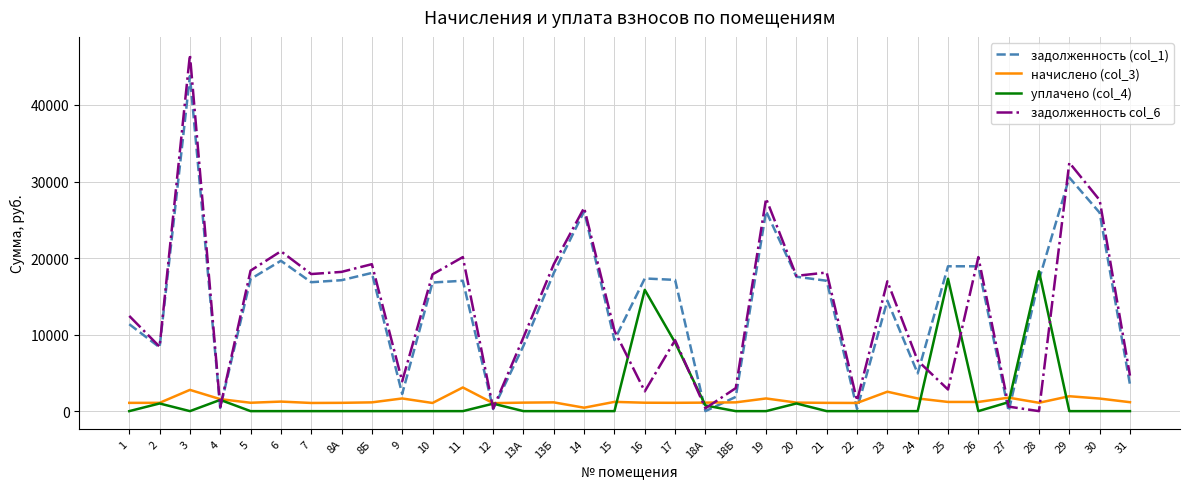

At which category is the sum across all series the highest?

3